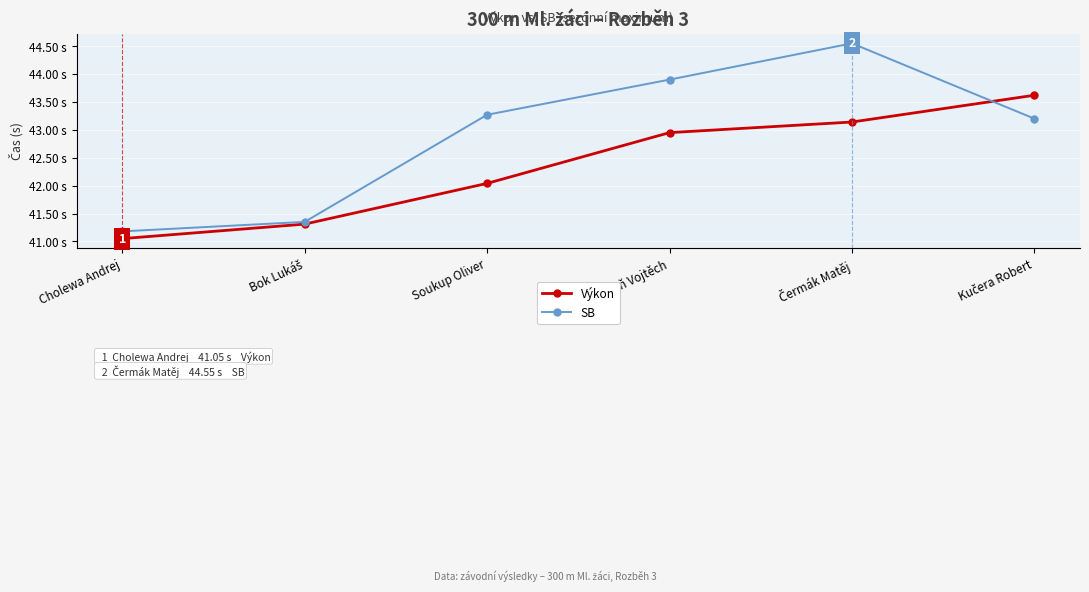

How many times do Výkon and SB cross each other?

1